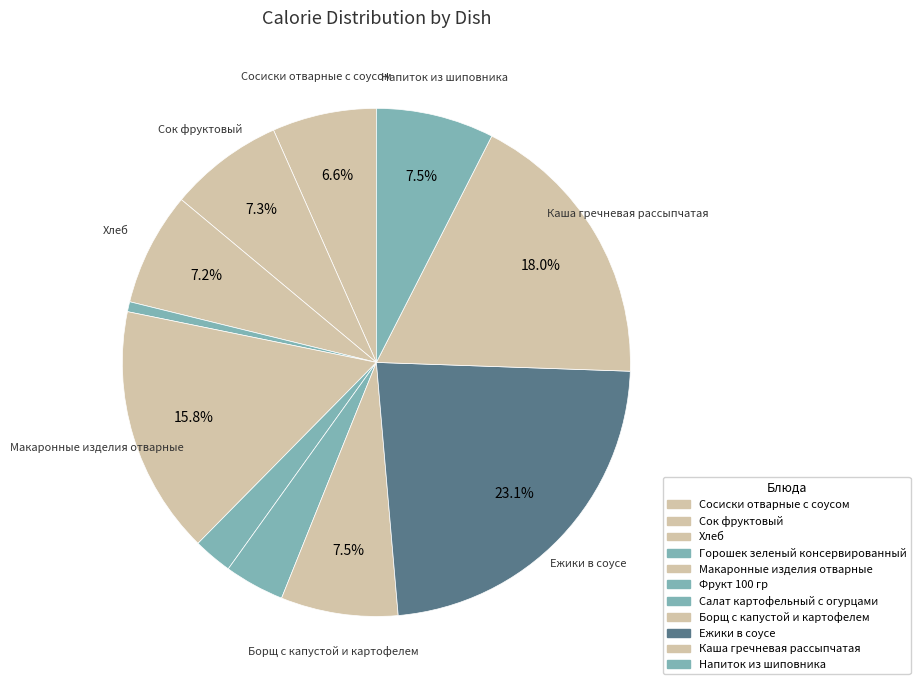

Is Сосиски отварные с соусом the majority of the pie?

No